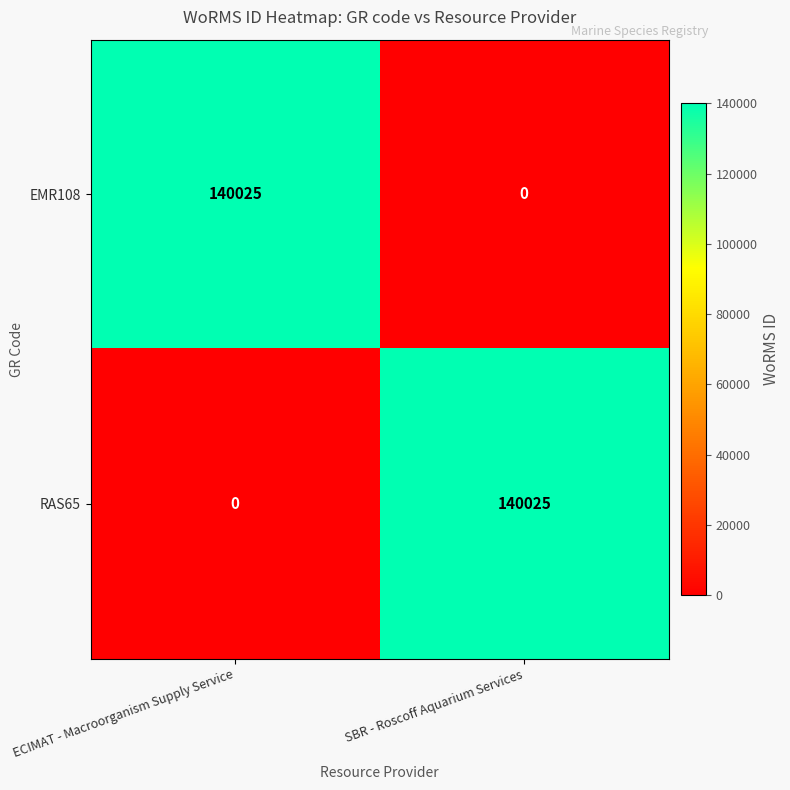

The EMR108 series shows 63692 at SBR - Roscoff Aquarium Services. True or false?

False